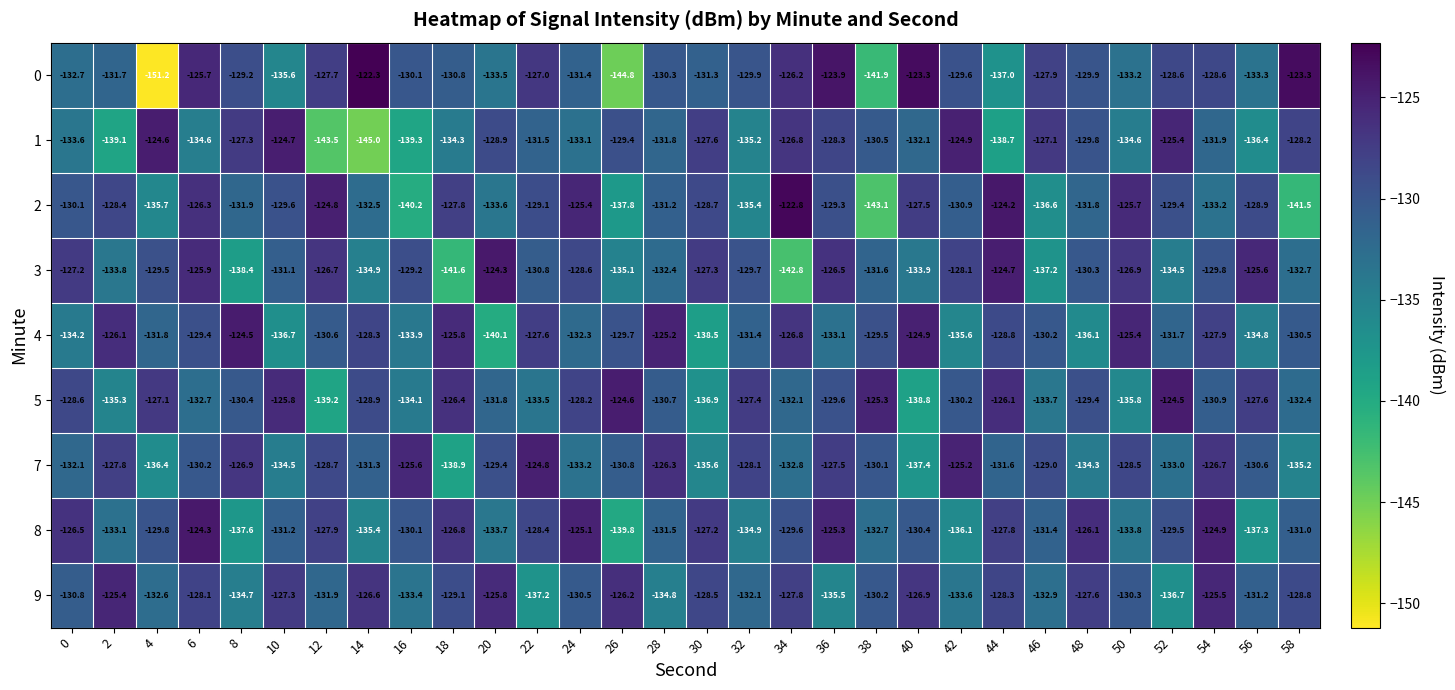

At which category is the sum across all series the highest?

6